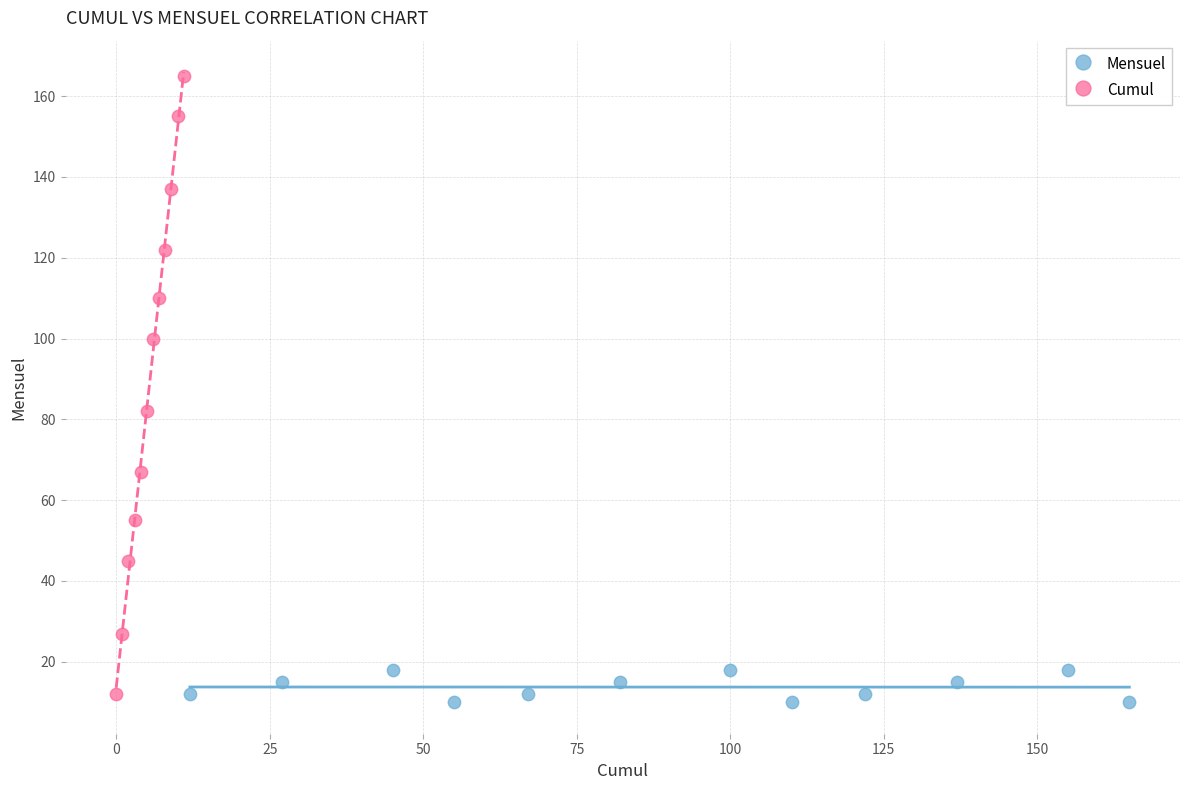

Which series reaches the minimum Y coordinate?

Mensuel